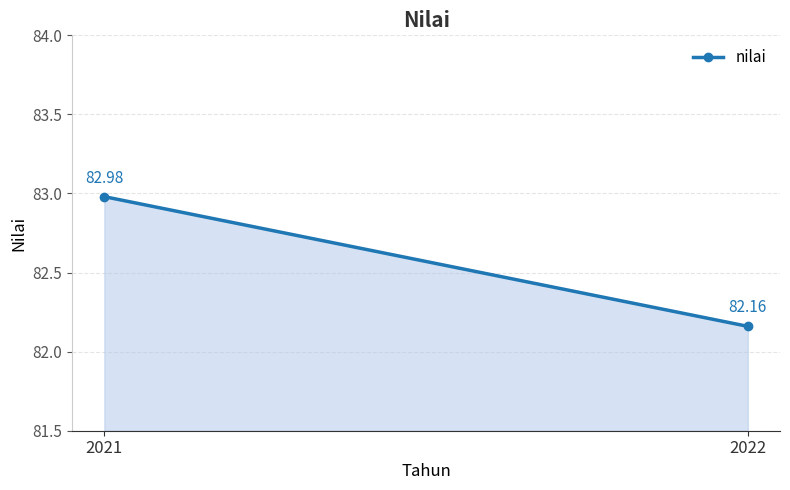

The value at 2022 is 82.2. True or false?

True